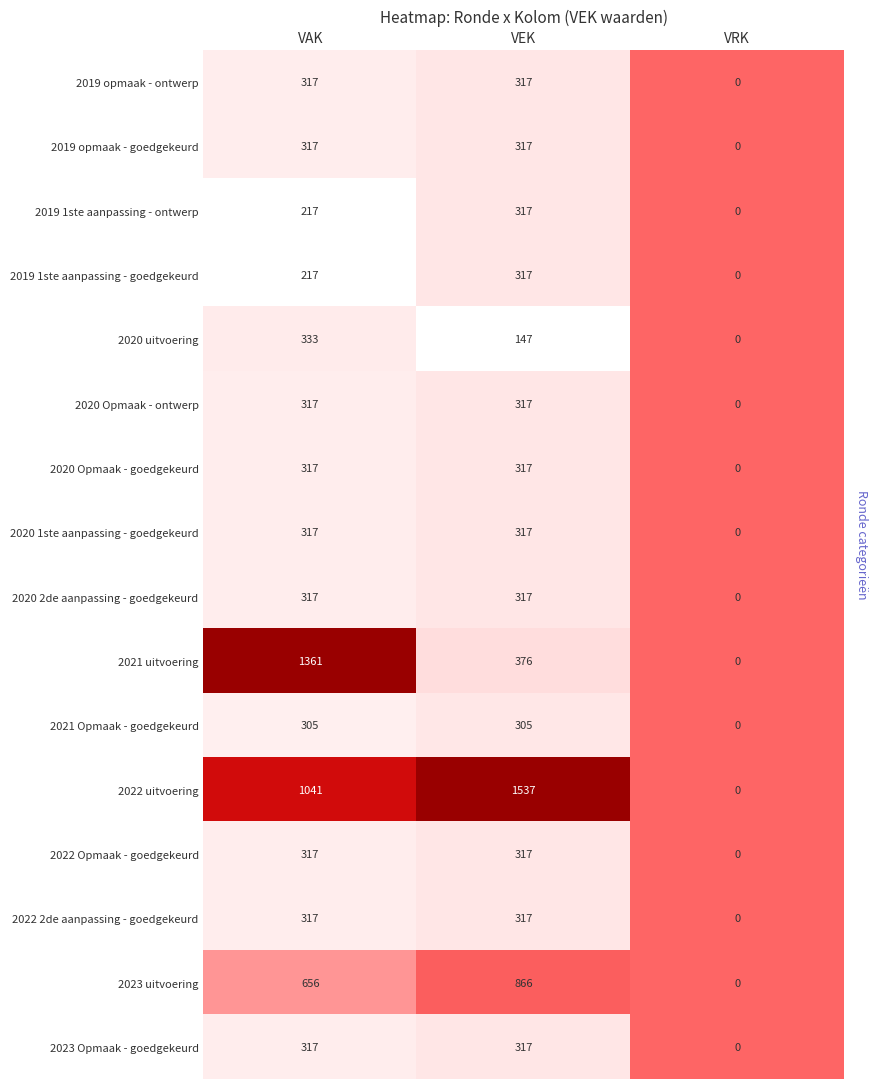

What is the average value of the 2020 Opmaak - goedgekeurd series?

211